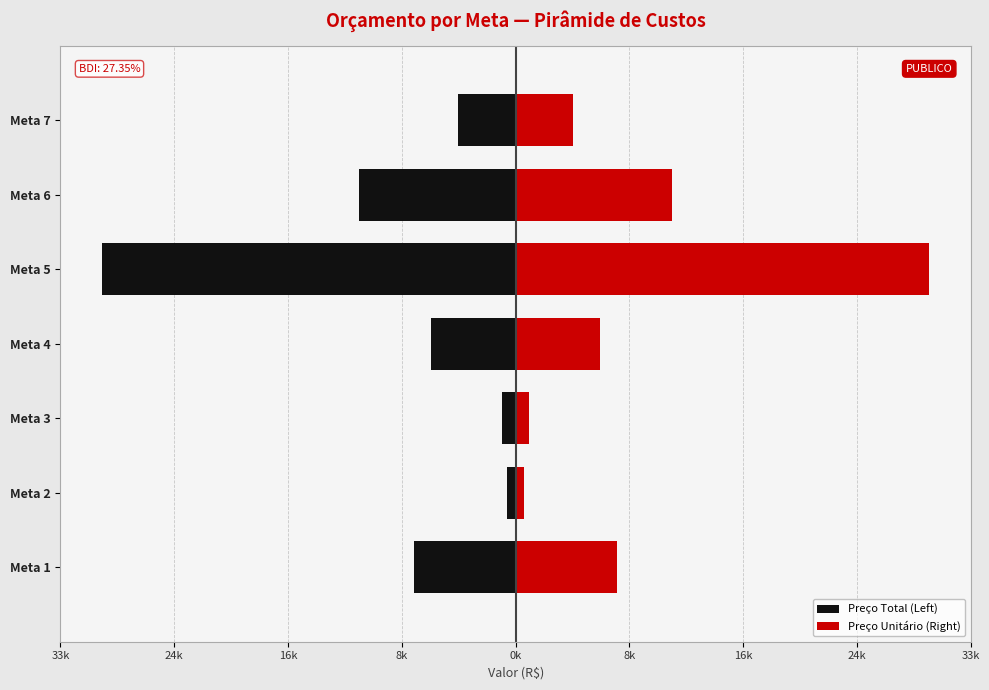

What are all the series names shown in the legend?

Preço Total (Left), Preço Unitário (Right)